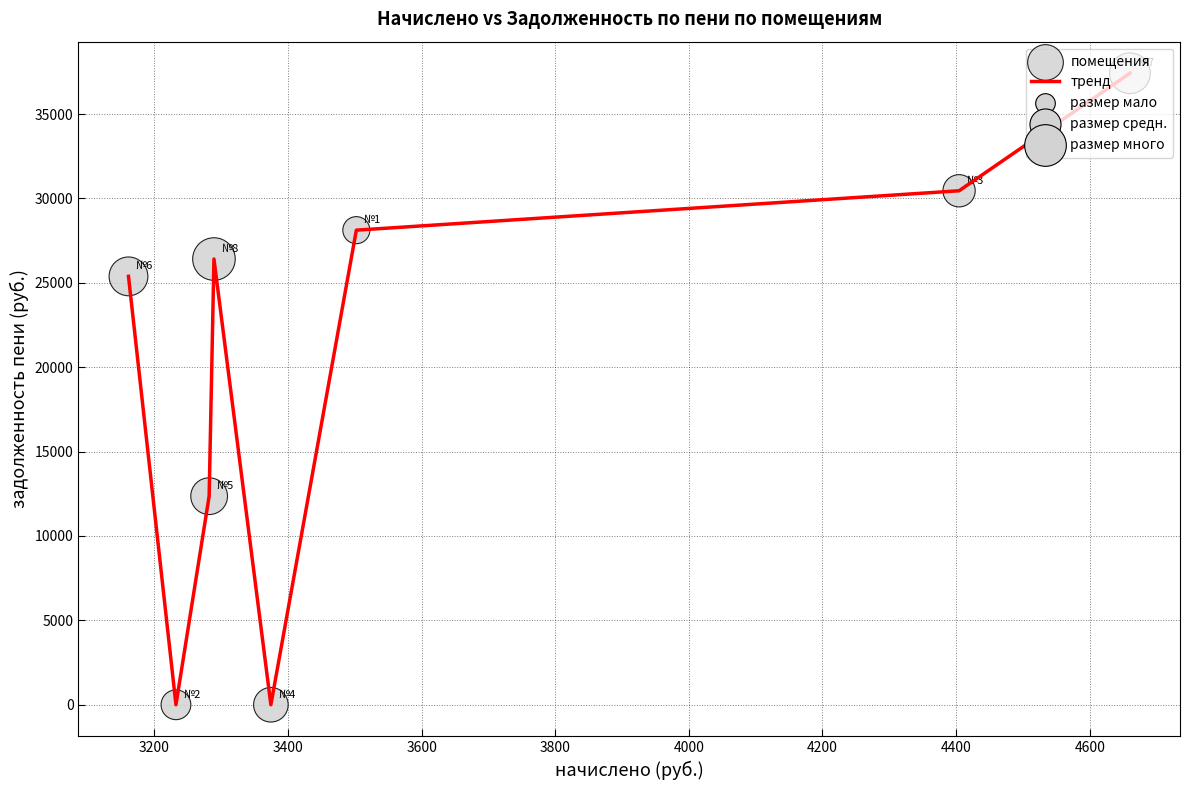

What is the greatest value displayed?

37415.5